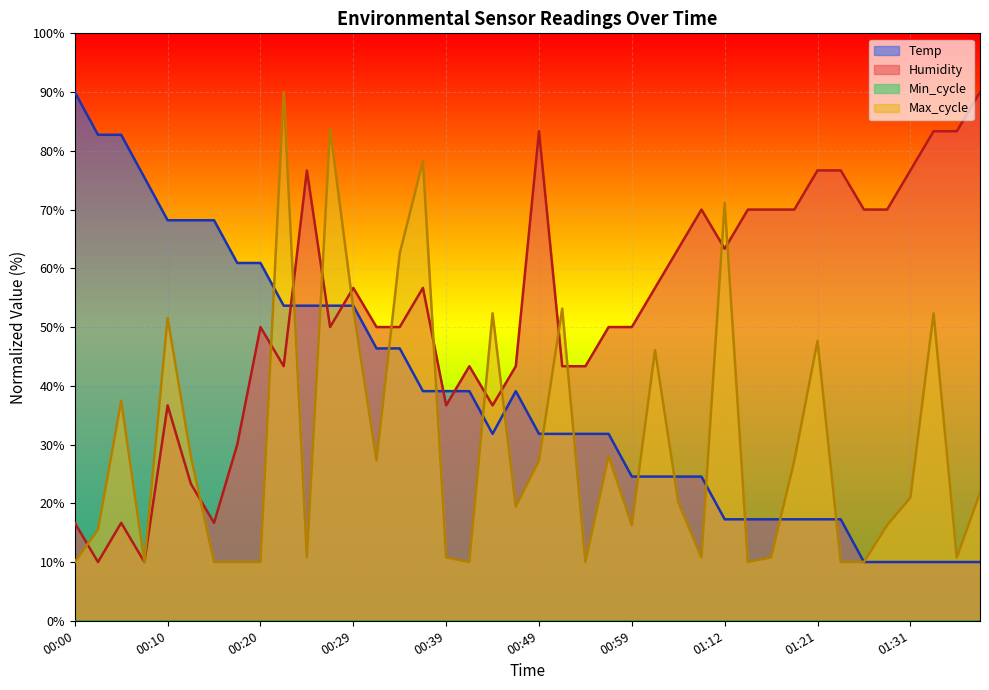

What is the sum of all Humidity values?

2113.3